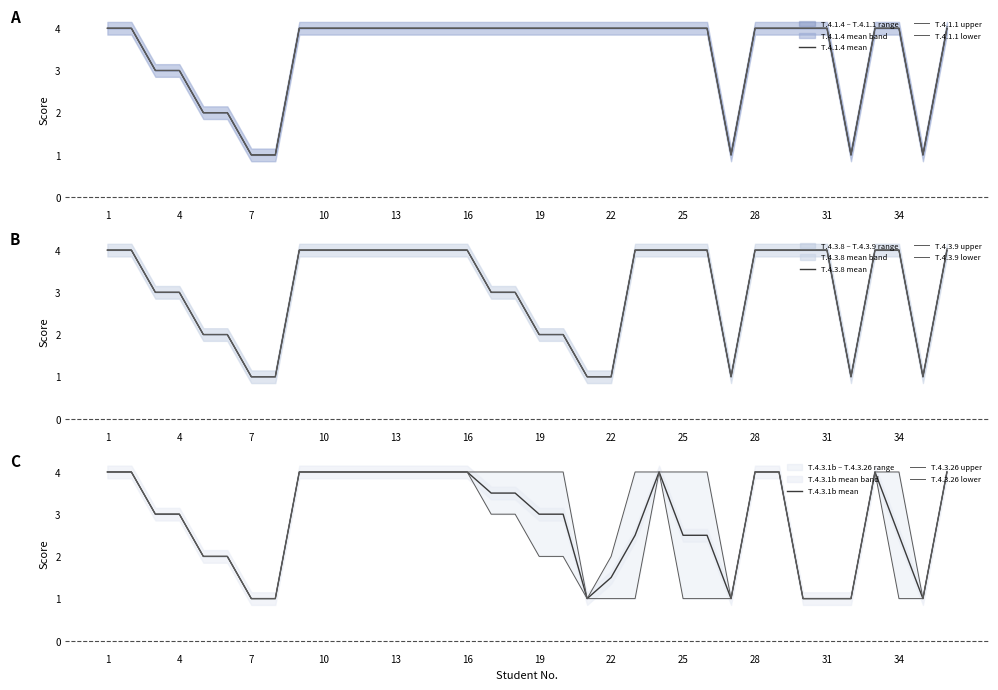

Does the chart display data point markers on the line(s)?

No